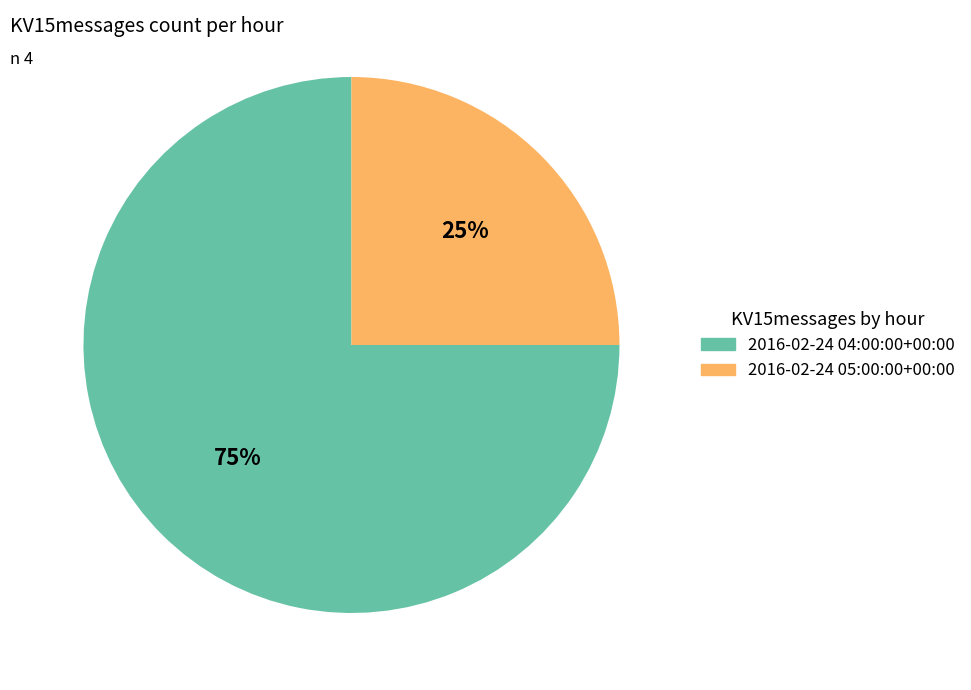

Is it true that 2016-02-24 04:00:00+00:00 is 75% of the pie?

True